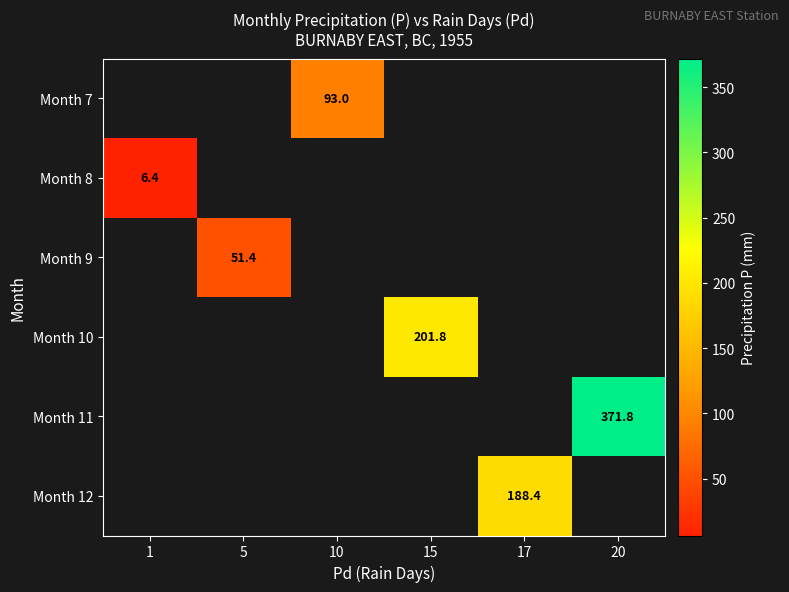

True or false: Month 7 has a value of 93.0 at 10.

True